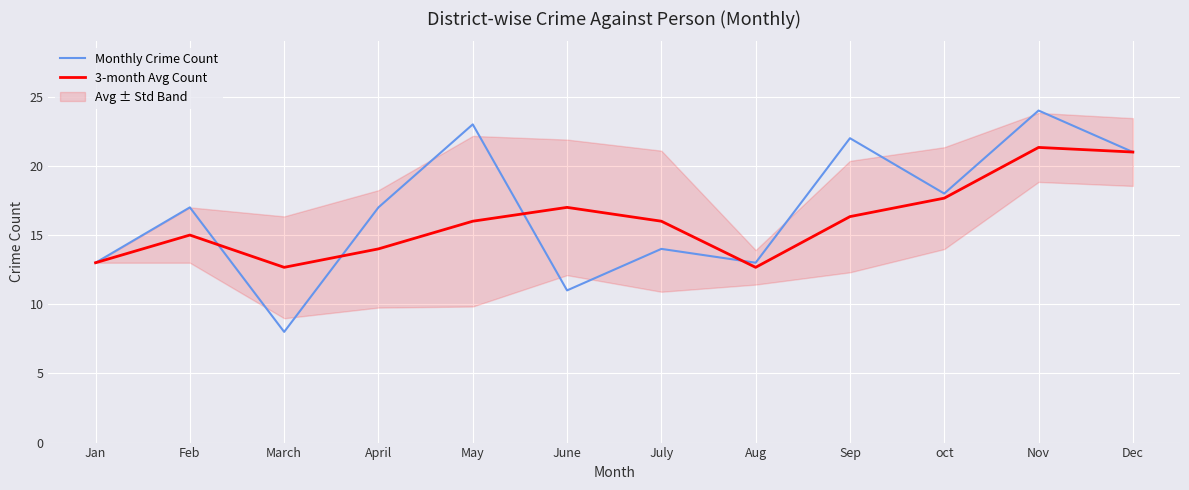

What position from the left is June?

6